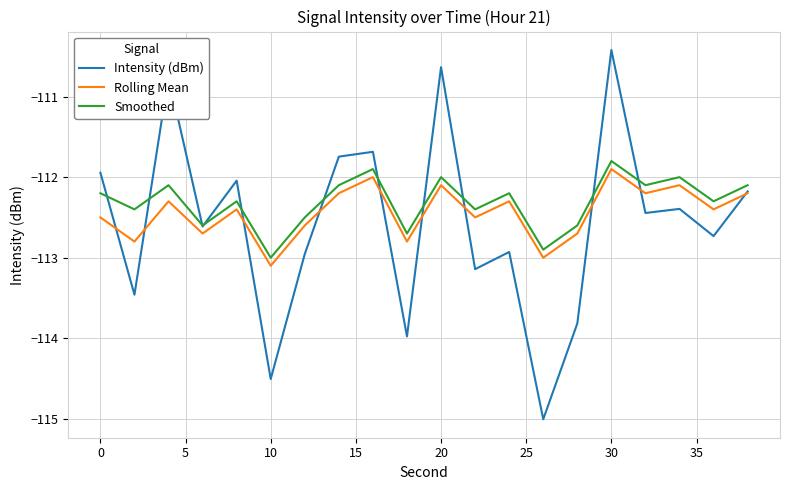

Which series has the largest range (max minus min)?

Intensity (dBm)